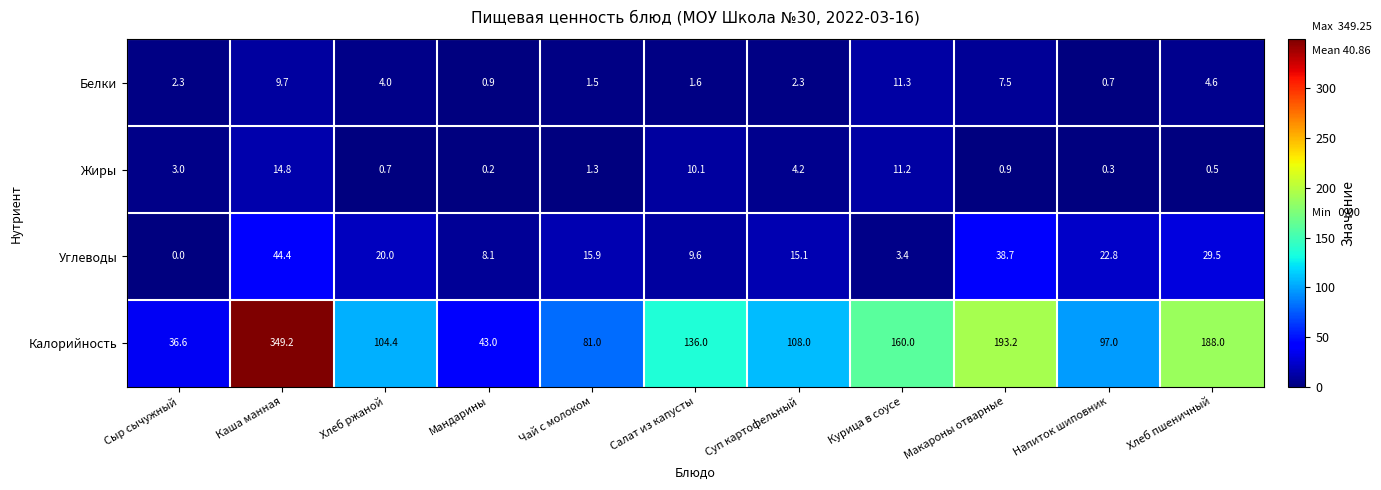

Which series changed the most between Салат из капусты and Макароны отварные?

Калорийность